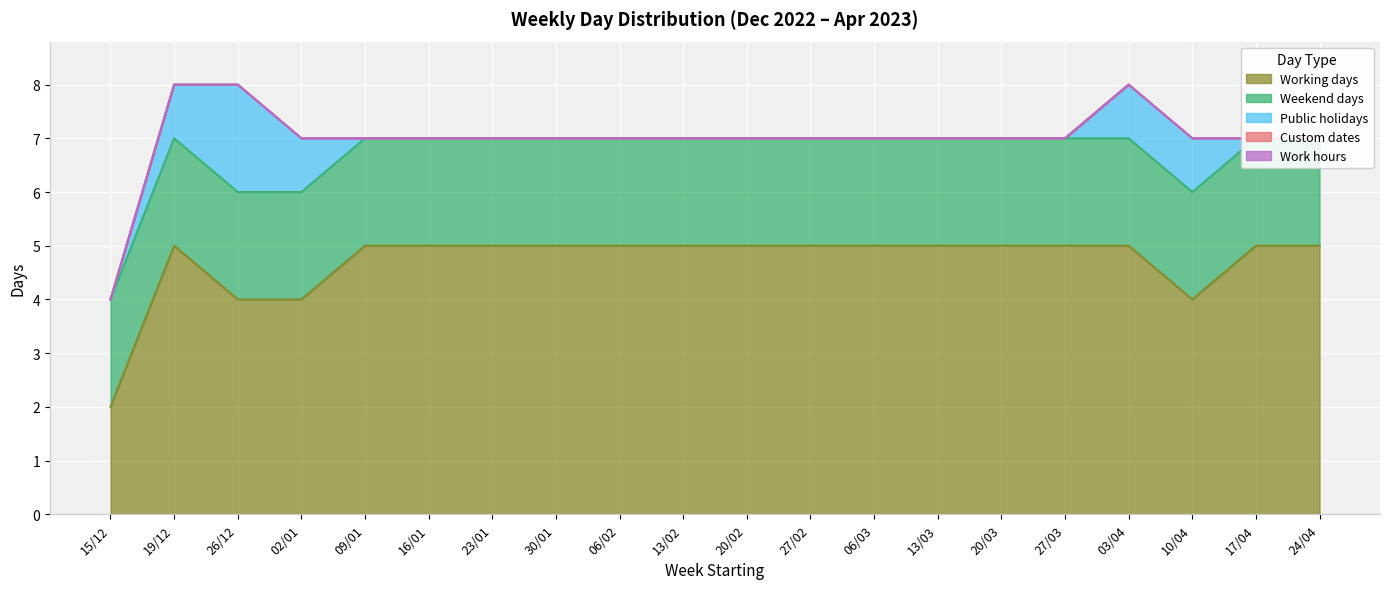

Rank the series by their maximum value, from highest to lowest.

Working days, Weekend days, Public holidays, Custom dates, Work hours